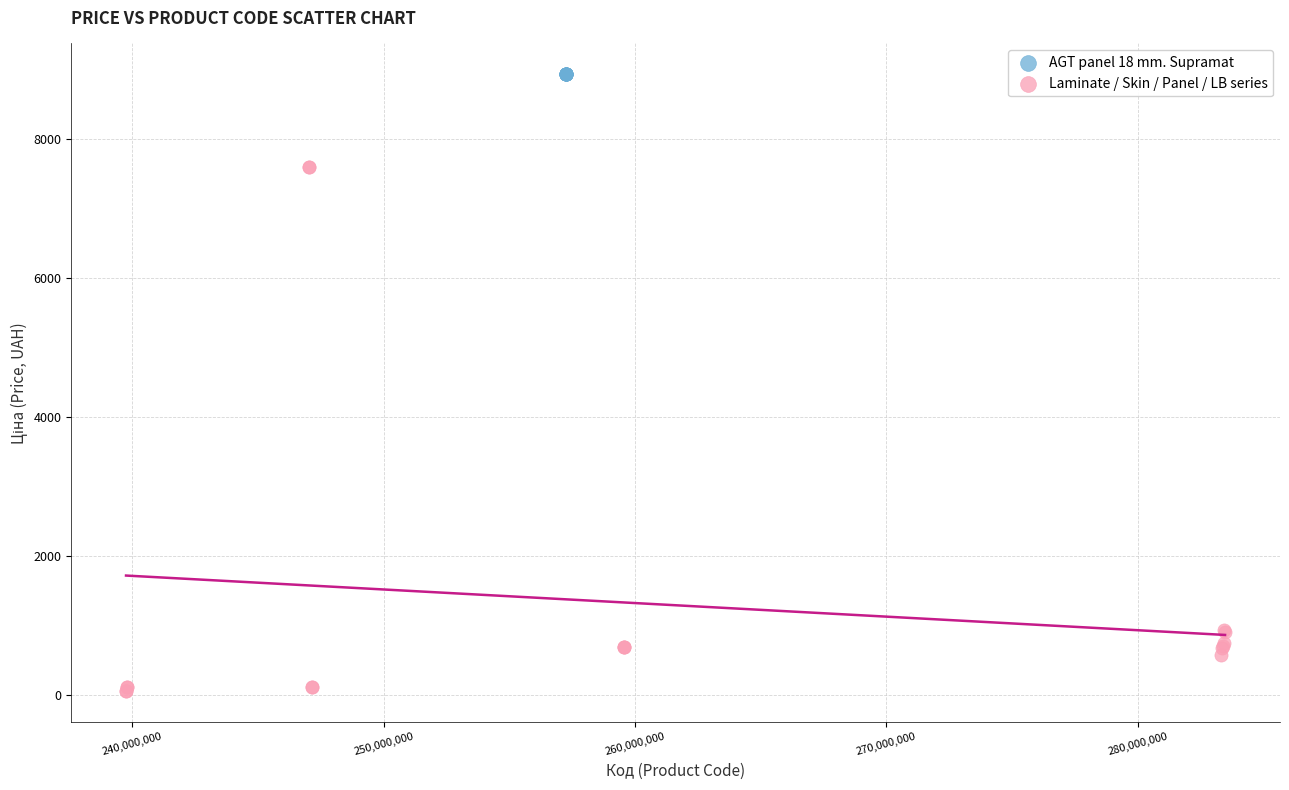

Which series reaches the minimum Y coordinate?

Laminate / Skin / Panel / LB series